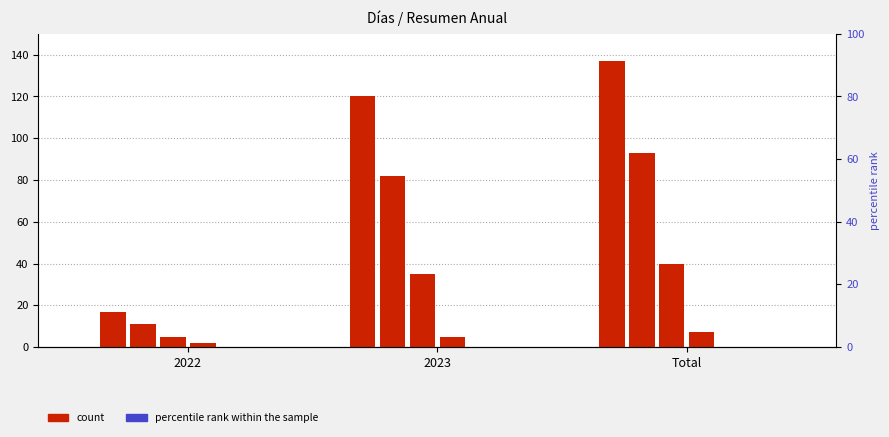

Reading left to right, list all the values displayed in this chart.

Días: 2022=17	2023=120	Total=137
Días laborables: 2022=11	2023=82	Total=93
Fin de semana: 2022=5	2023=35	Total=40
Días feriados: 2022=2	2023=5	Total=7
Custom dates: 2022=0	2023=0	Total=0
Horas de trabajo: 2022=0	2023=0	Total=0